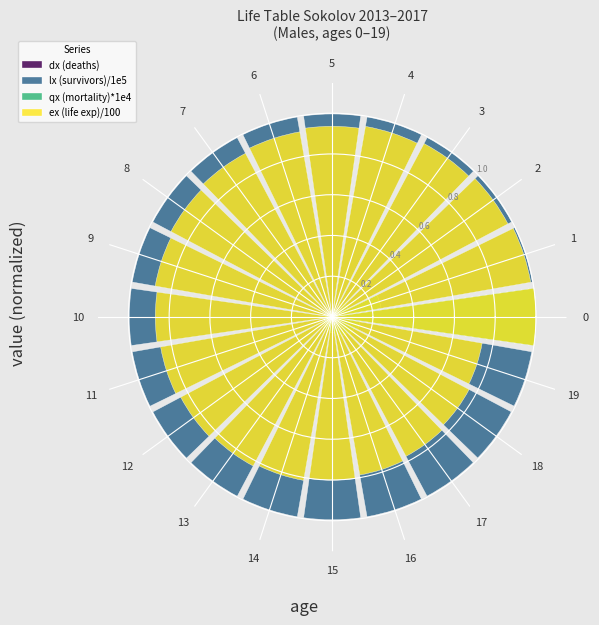

What is the value of the lx (survivors)/1e5 bar at the 8th from the left?

1.0